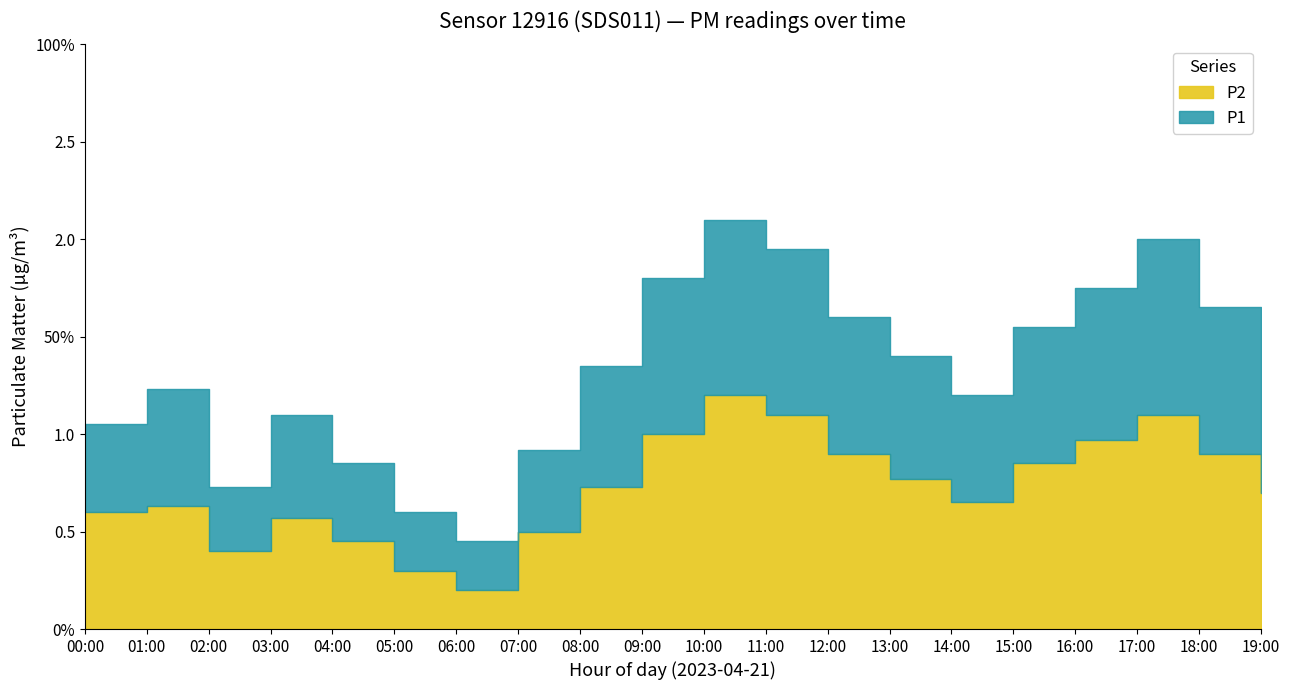

What is the label of the 18th point from the left?

17:00